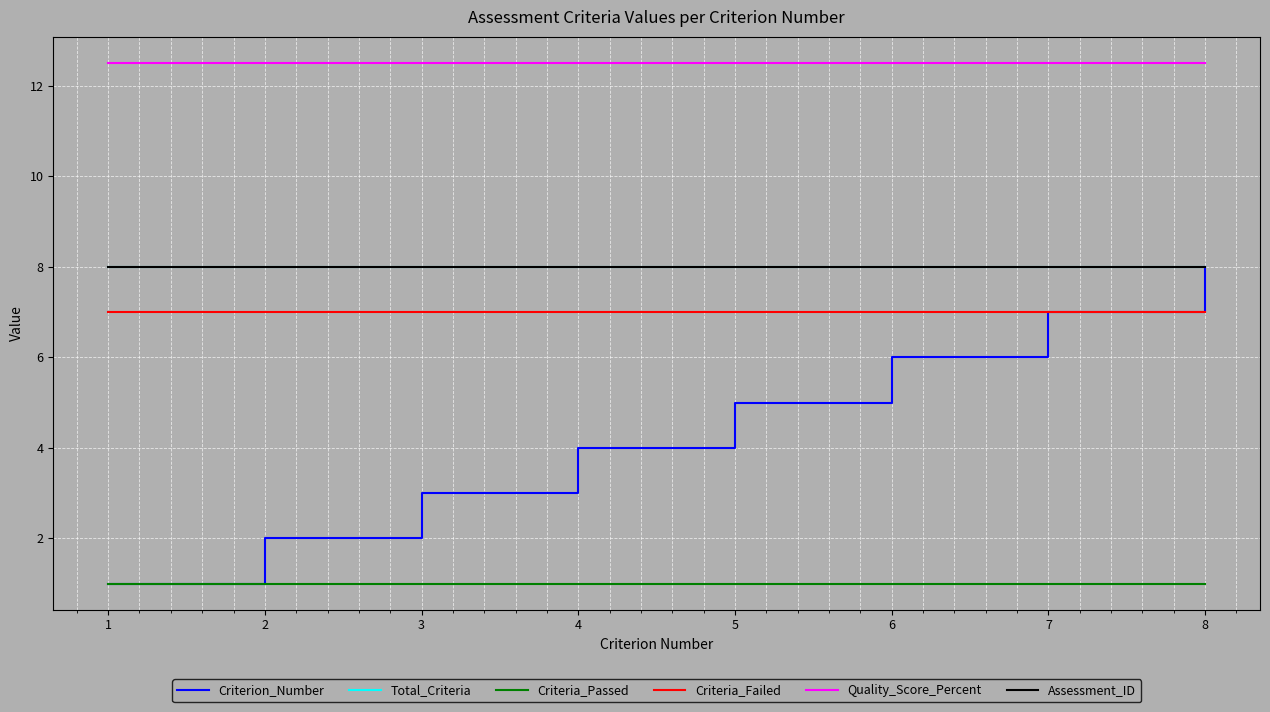

Does the chart have visible grid lines?

Yes